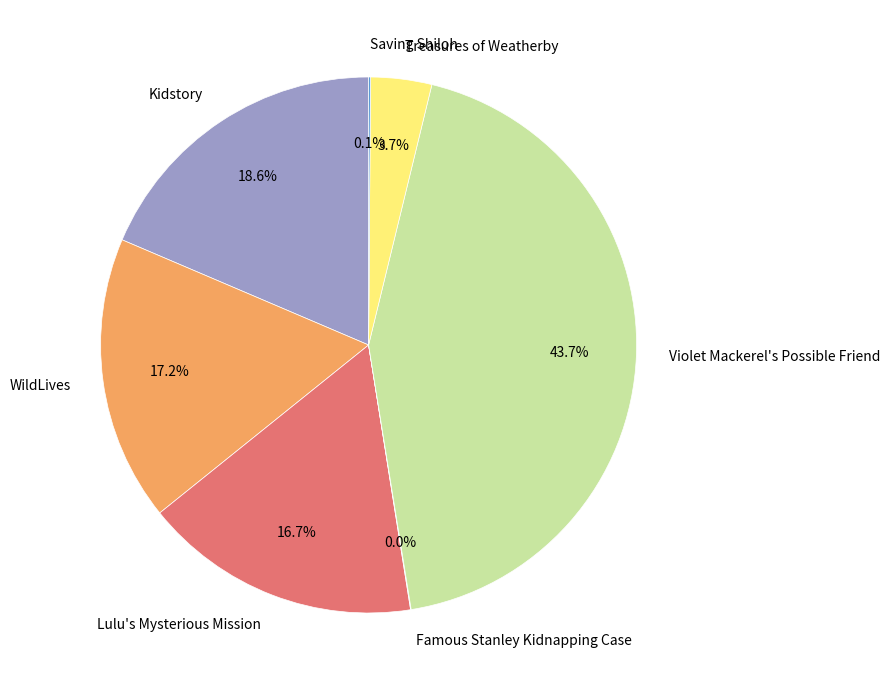

Which has a higher value, Kidstory or Treasures of Weatherby?

Kidstory